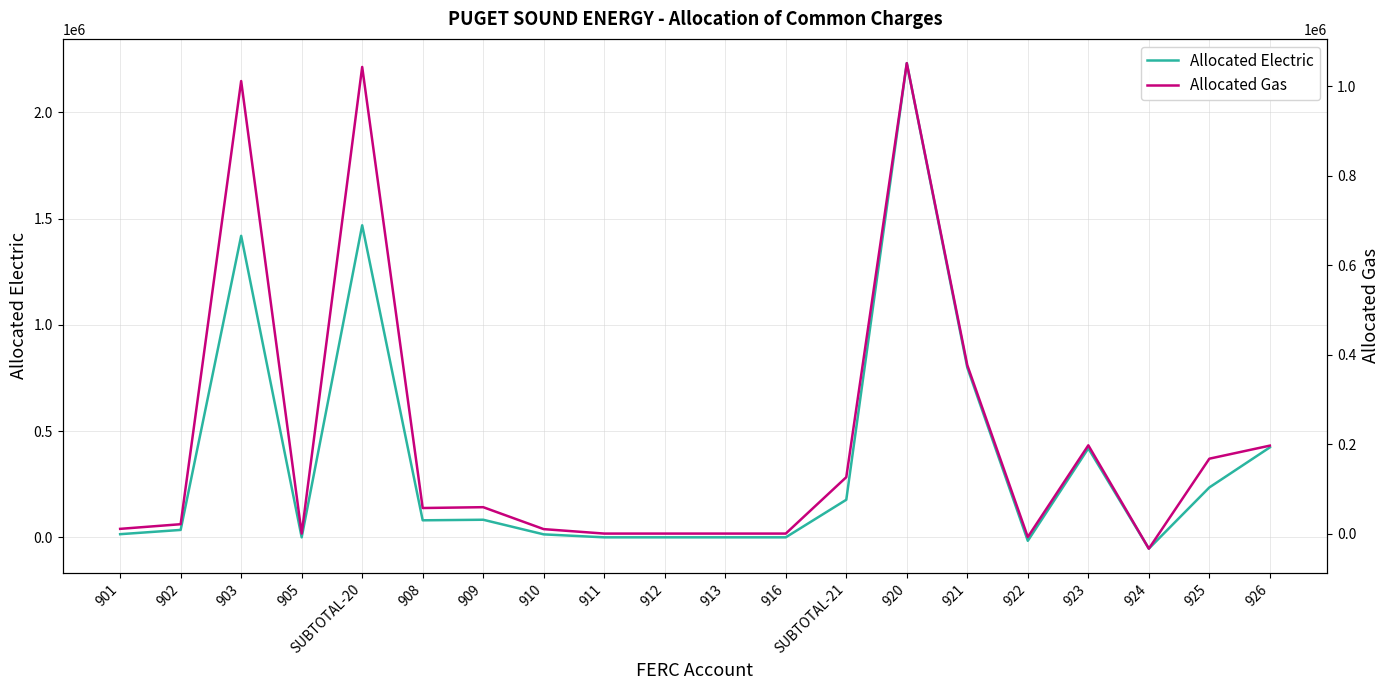

Which category has the lowest value in the Allocated Gas series?

924